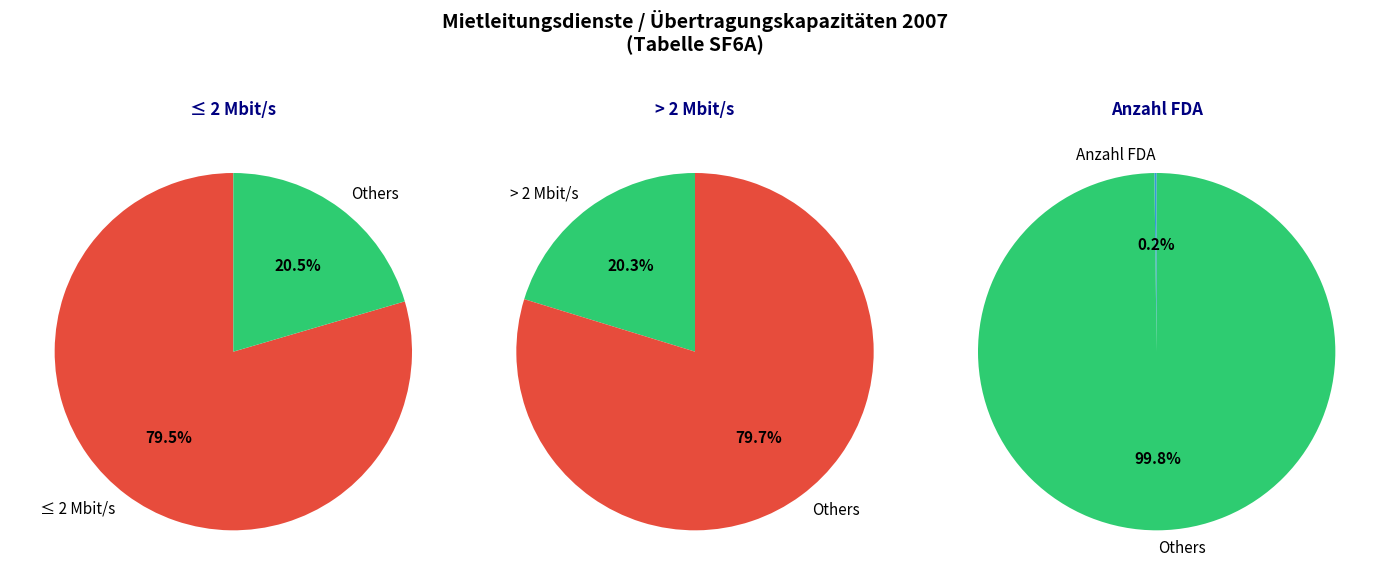

Is Anzahl FDA the majority of the pie?

No